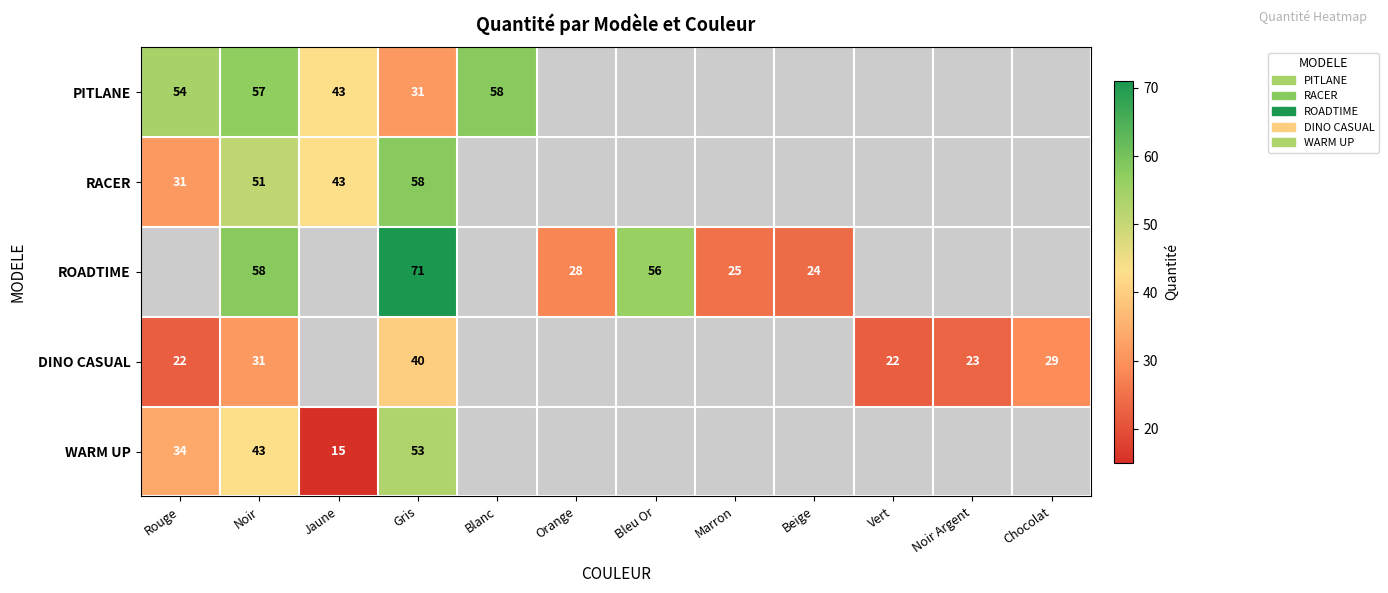

What is the difference between the highest and lowest values at Gris?

40